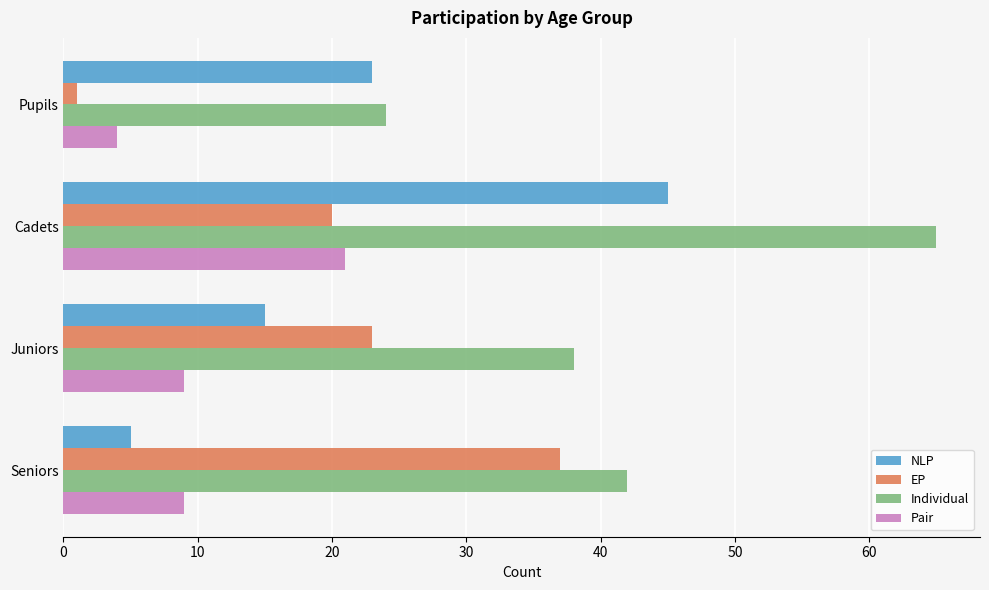

At which category is the sum across all series the highest?

Cadets